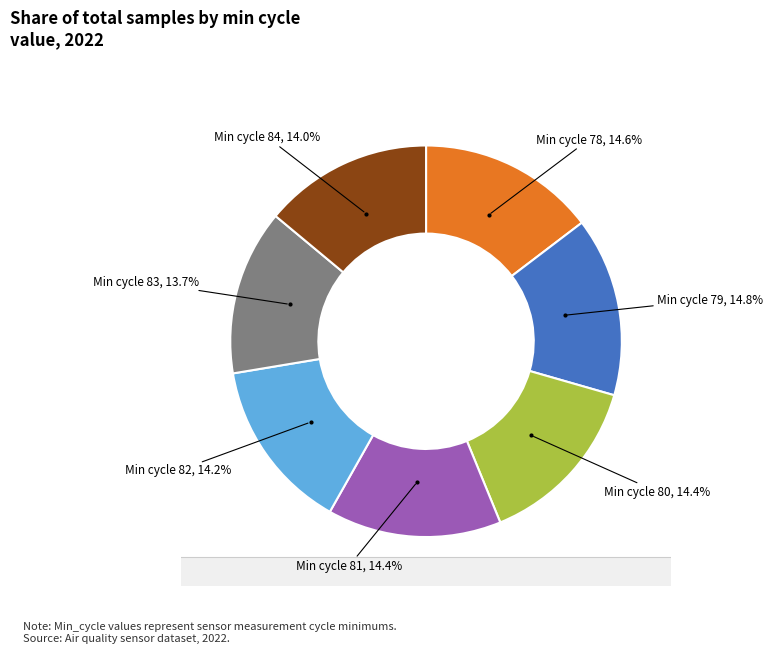

Does Min cycle 83 account for over 50% of the chart?

No